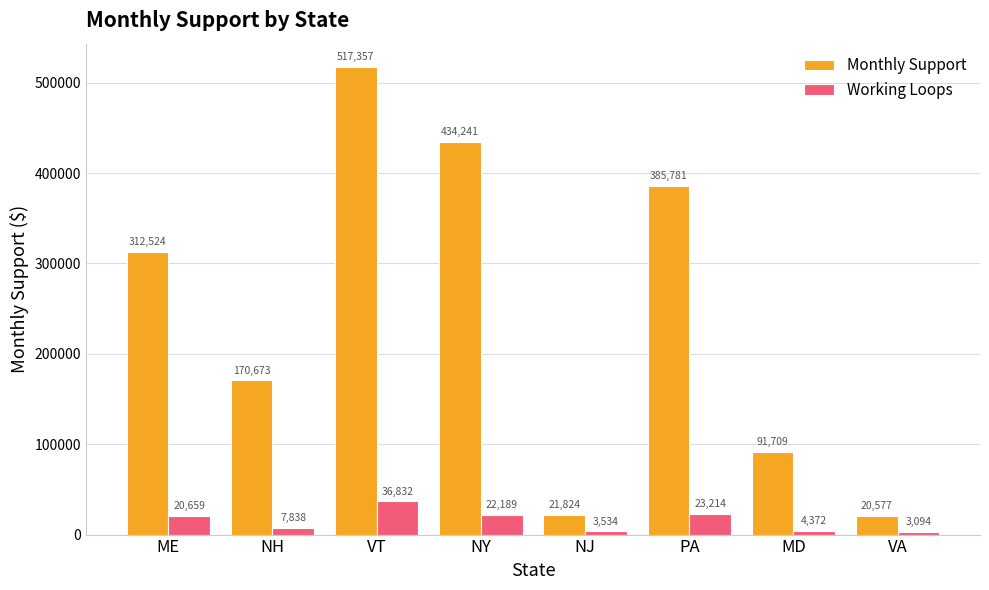

What is the label of the 5th bar from the right?

NY